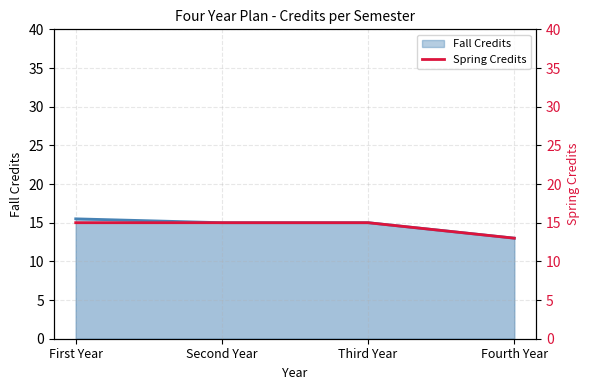

List the labels in order of value, smallest first.

Fourth Year, First Year, Second Year, Third Year